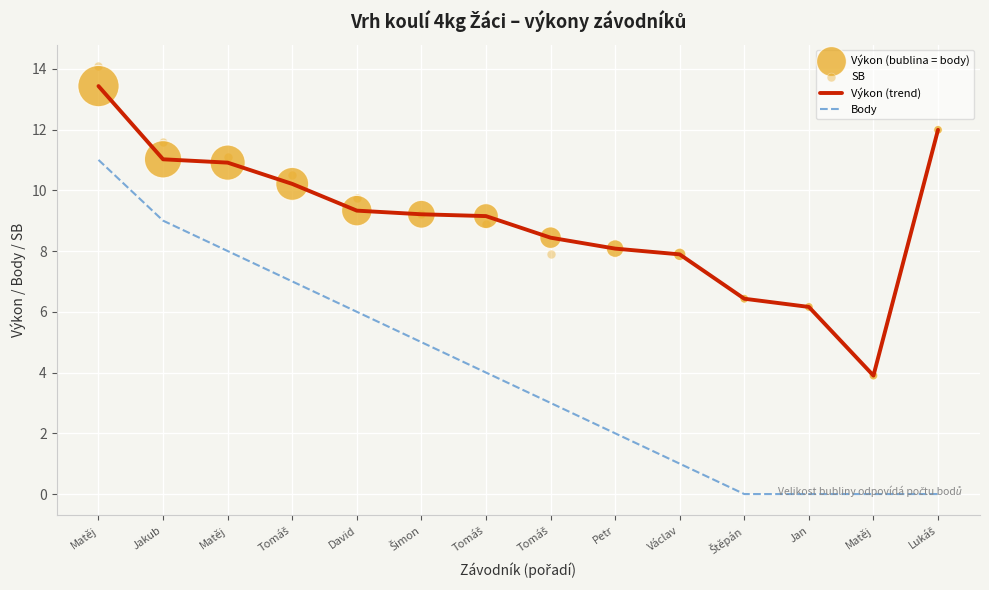

Which series has the largest total across all categories?

Výkon (trend)